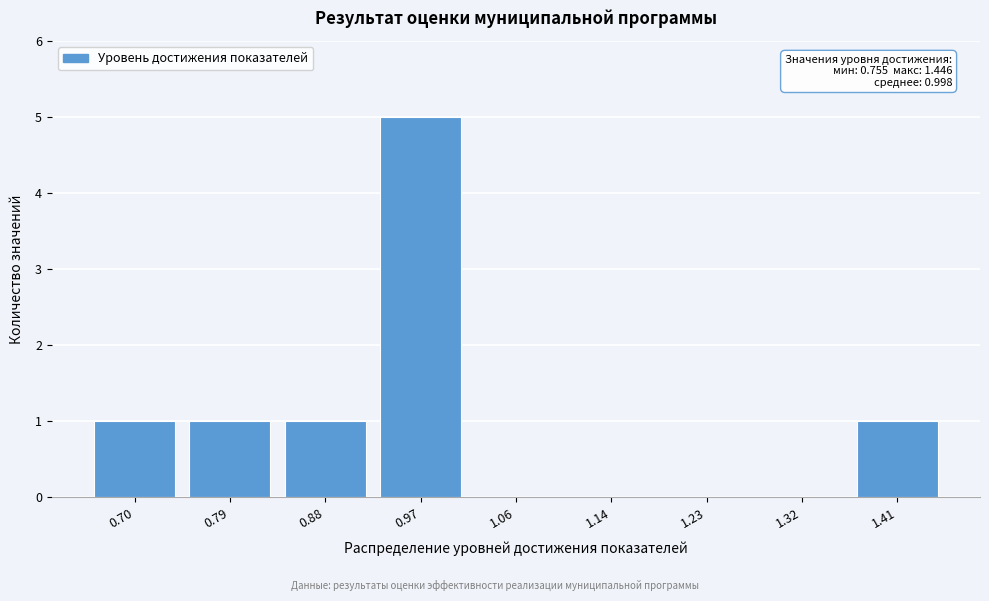

Reading left to right, extract all data points from this chart.

0.70=1	0.79=1	0.88=1	0.97=5	1.06=0	1.14=0	1.23=0	1.32=0	1.41=1